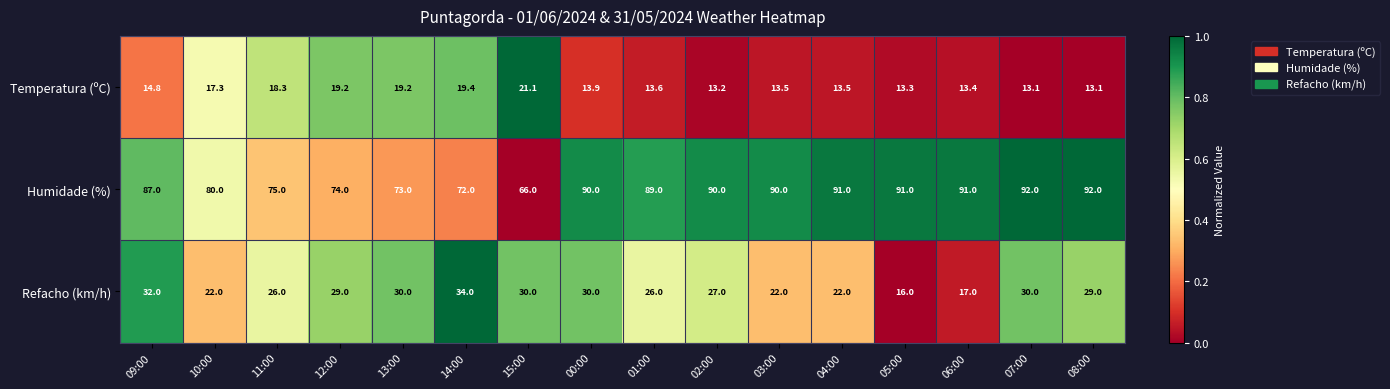

What is the difference between the maximum and minimum values in the Refacho (km/h) series?

18.0